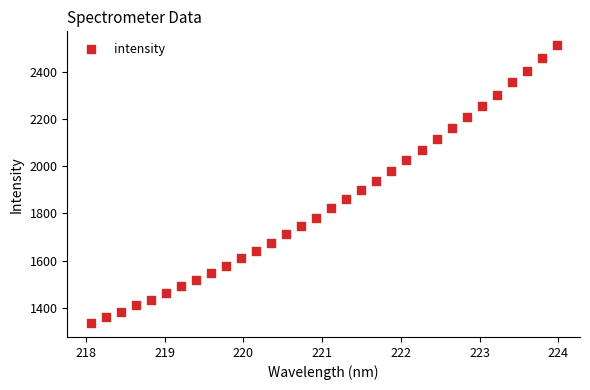

What is the range of Y values (max minus min)?

1177.7